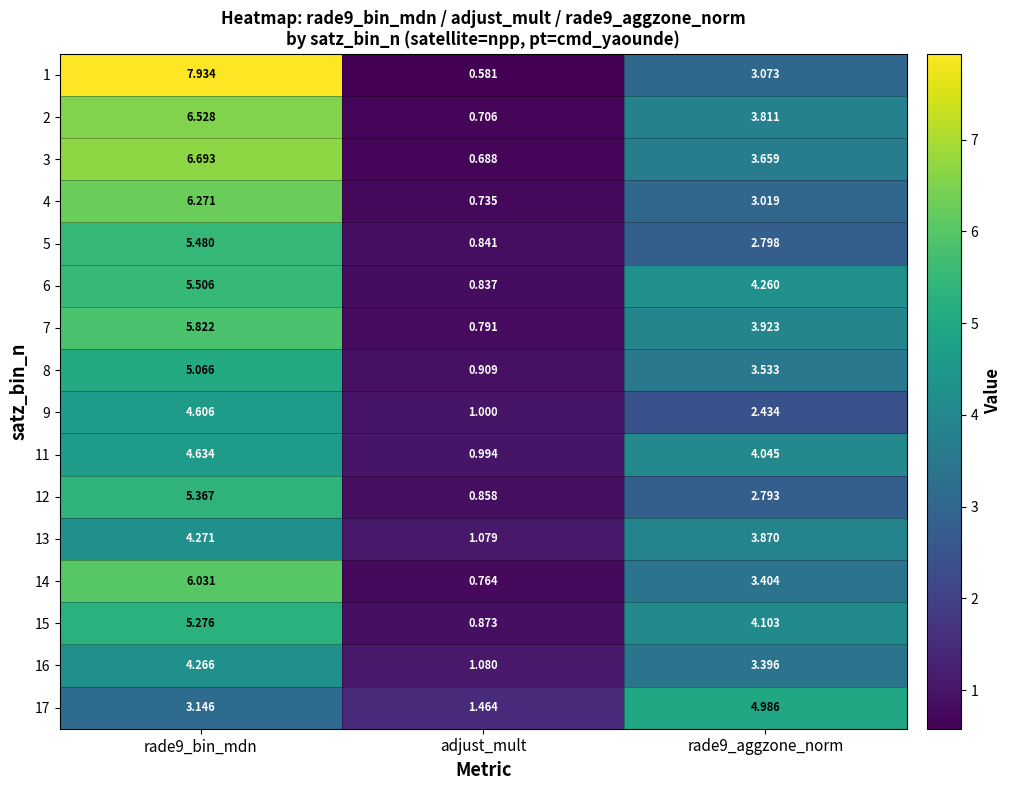

Where is 8 nearest to the value 2?

adjust_mult